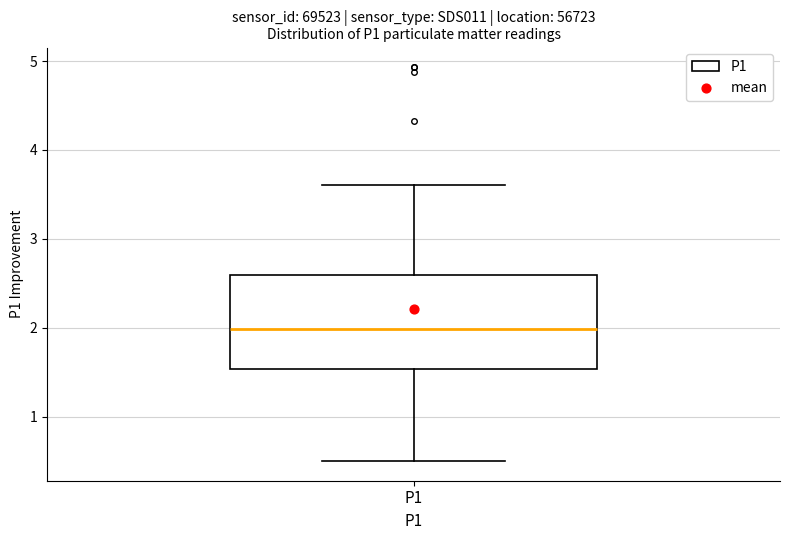

Where is the upper edge of the box for P1 on the y-axis? The values are not printed on the chart, so give them approximately, as read against the axis.

2.6